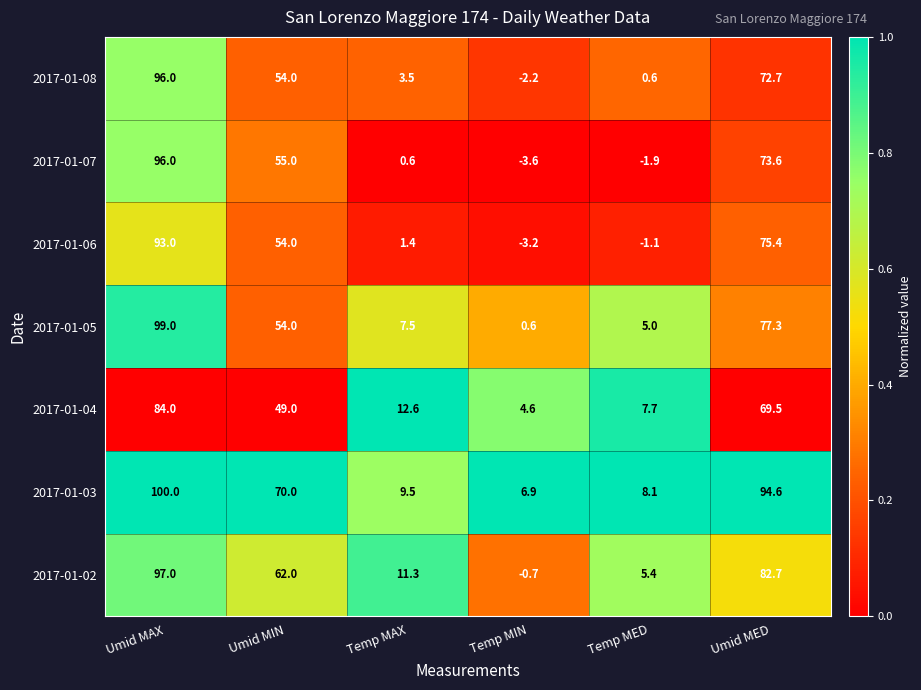

What is the greatest value displayed?

100.0